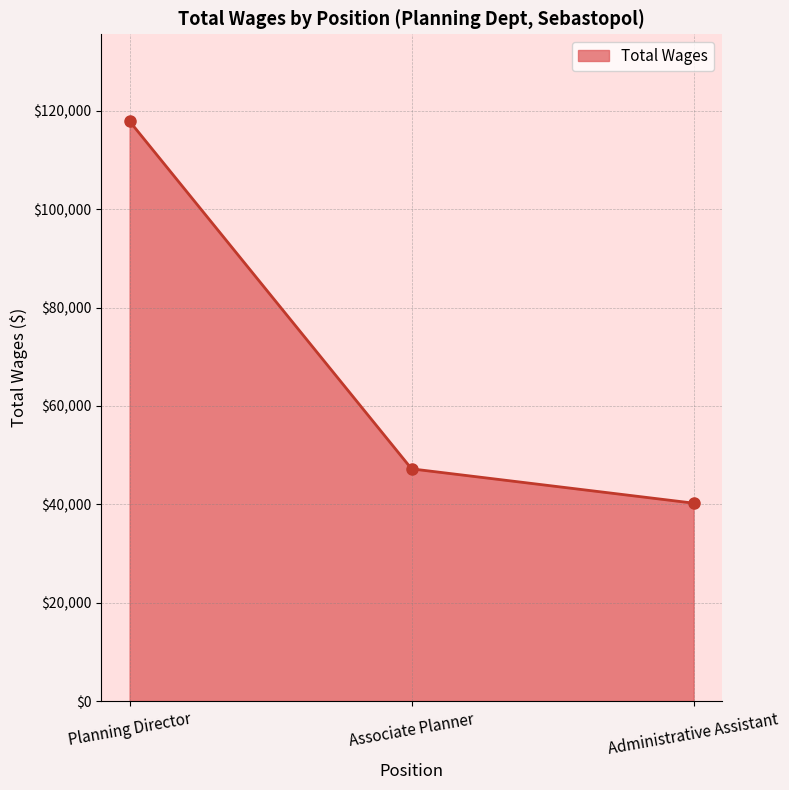

Approximately how many times larger is the value at Planning Director compared to Administrative Assistant?

2.9